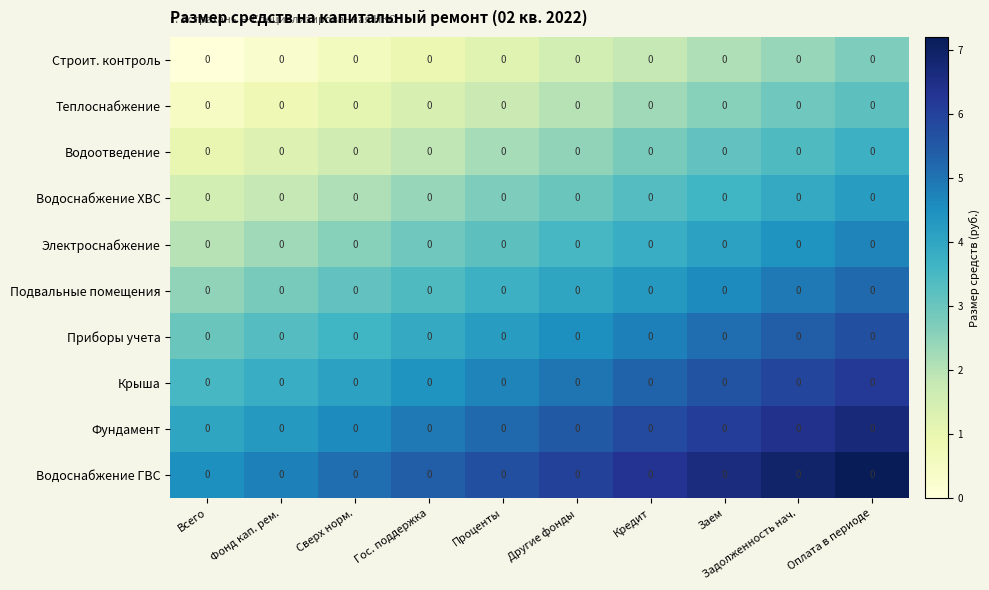

At how many categories does at least one series exceed 3?

10